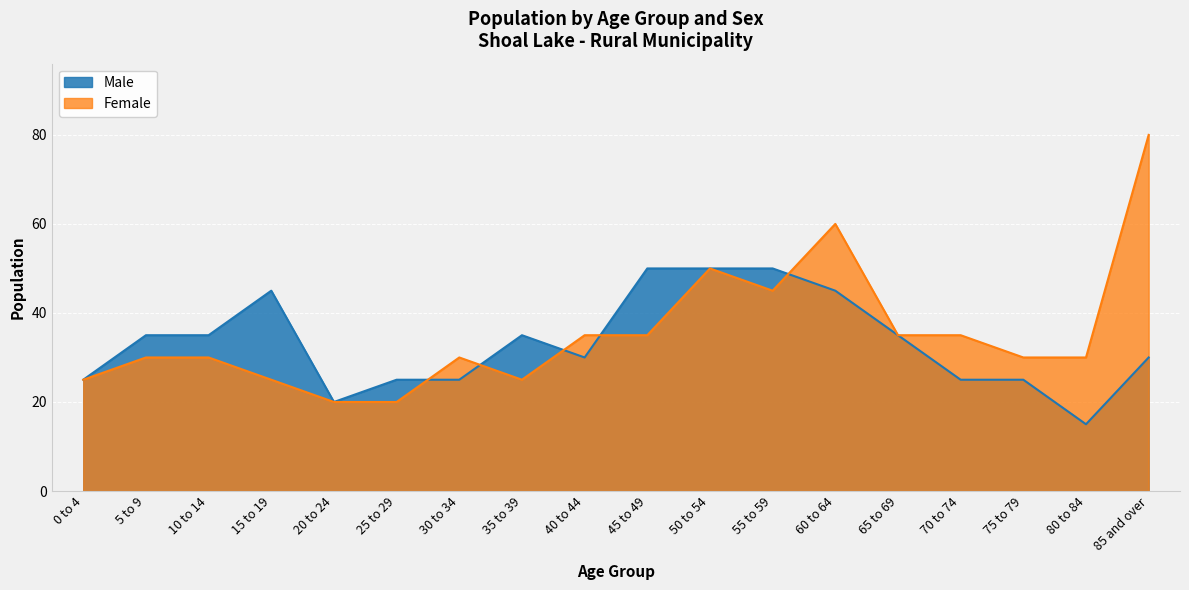

Is the value of Female at 45 to 49 greater than the value of Male at 15 to 19?

No